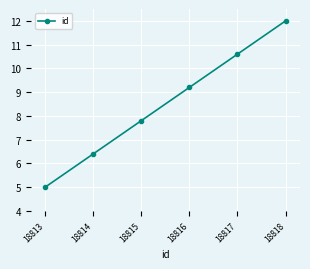

Rank the categories by value from lowest to highest.

18813, 18814, 18815, 18816, 18817, 18818